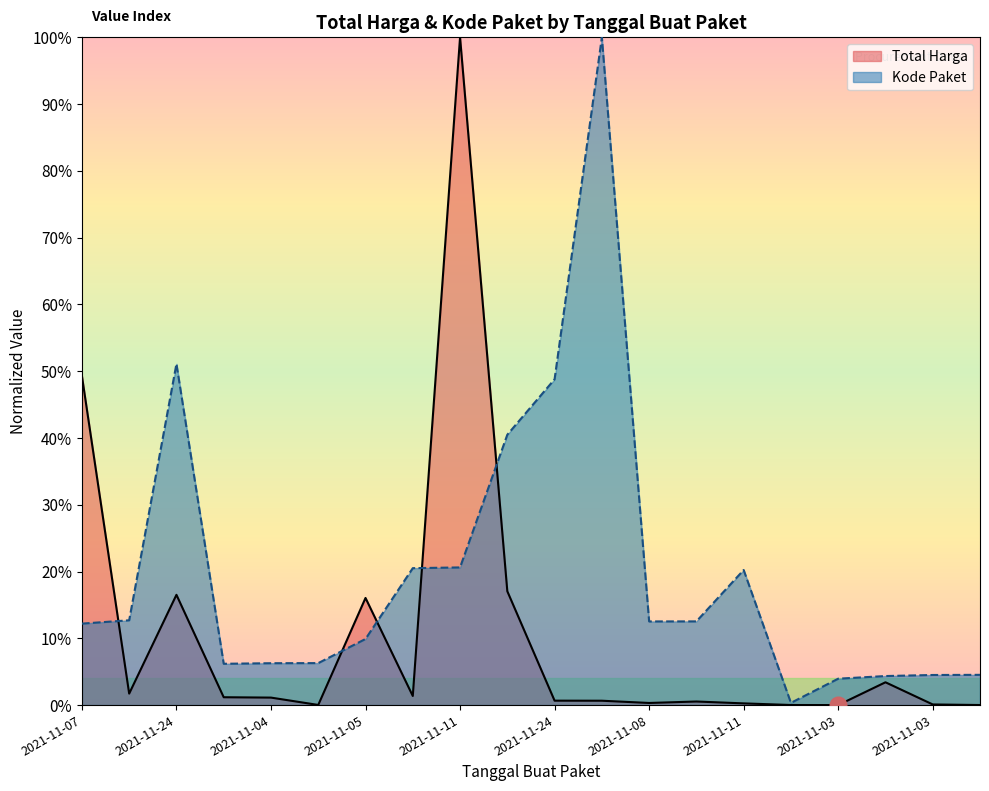

What is the maximum value for Kode Paket?

1.0